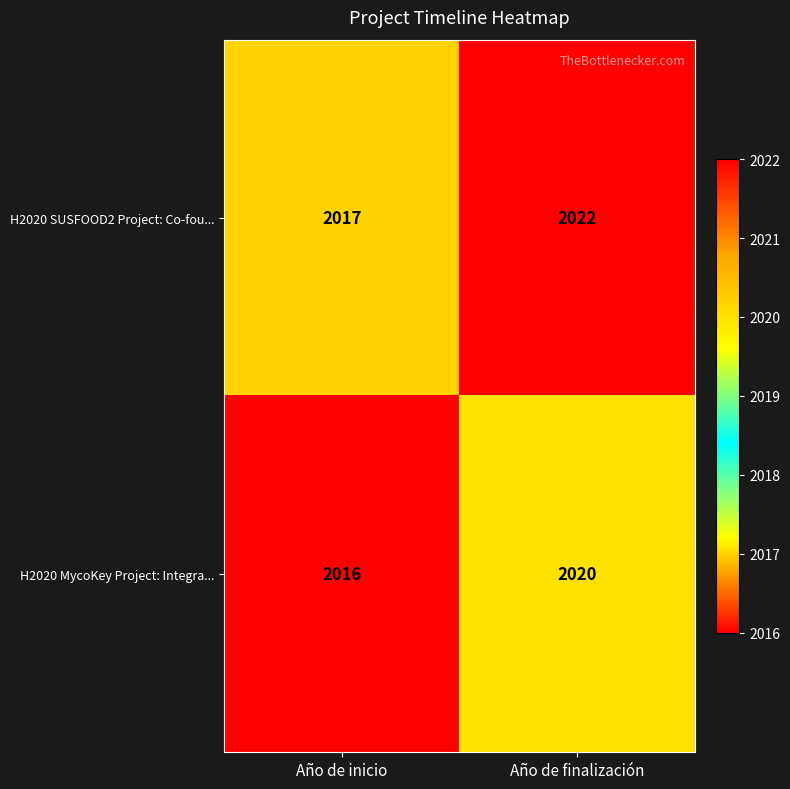

At which category does the chart reach its peak across all series?

Año de finalización